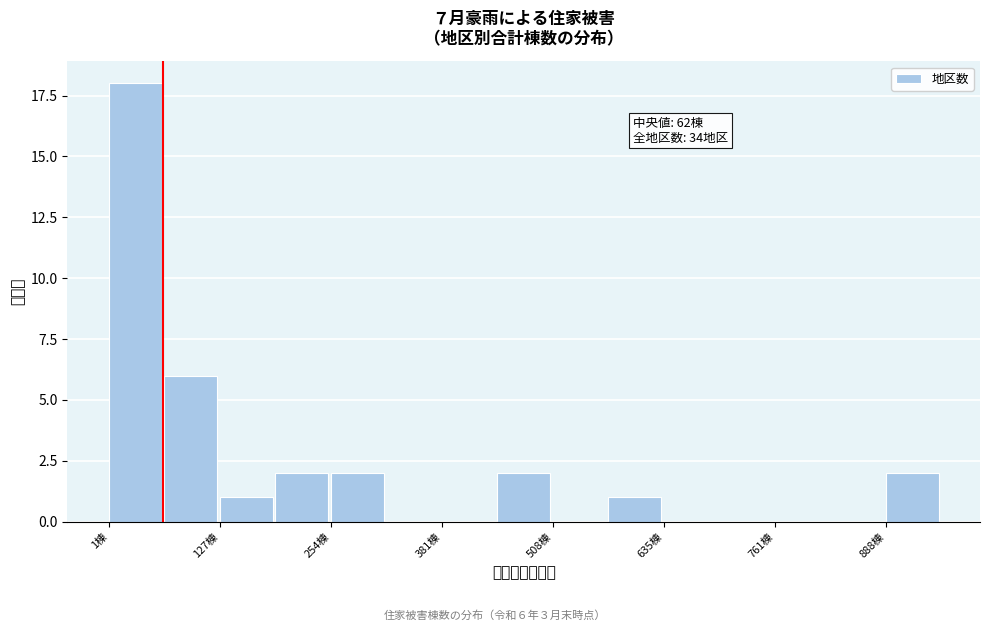

Around what value on the x-axis is the tallest bar? Give the approximate position of its centre, as read against the axis.

40